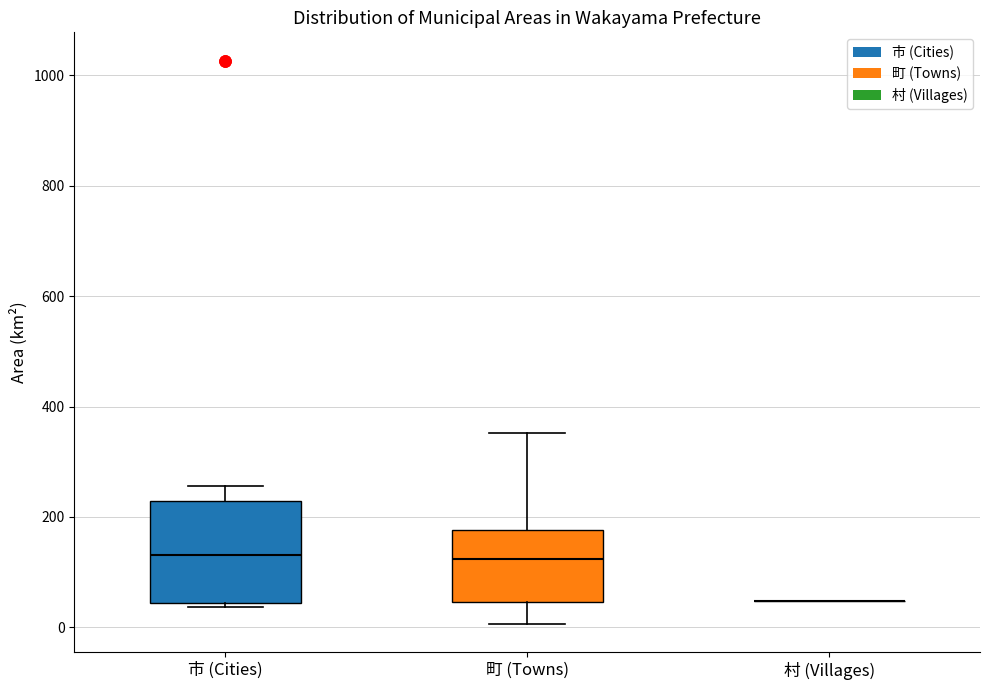

Reading left to right, transcribe this box plot: for each box, give where its median line is, the range the box spans, and where its two whiskers end, as read against the y-axis. The values are not printed on the chart, so give them approximately, as read against the axis.

市 (Cities): median 140, box 40 to 220, whiskers 40 (just below the box's lower edge) to 260
町 (Towns): median 120, box 40 to 180, whiskers 0 to 360
村 (Villages): box collapsed to a line at 40, whiskers 40 to 40